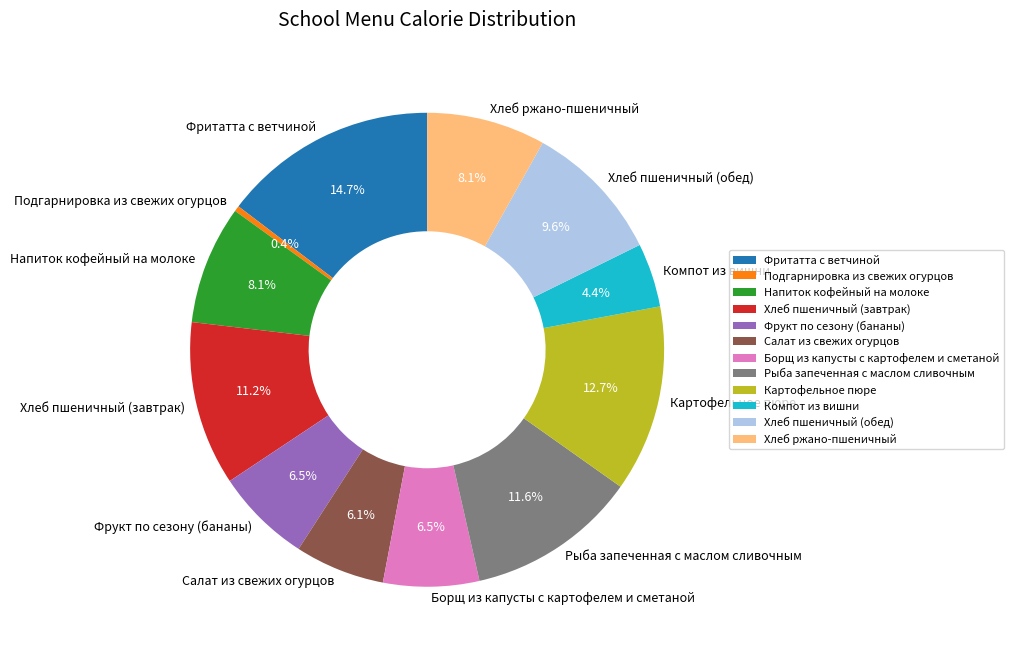

Is Фритатта с ветчиной the majority of the pie?

No